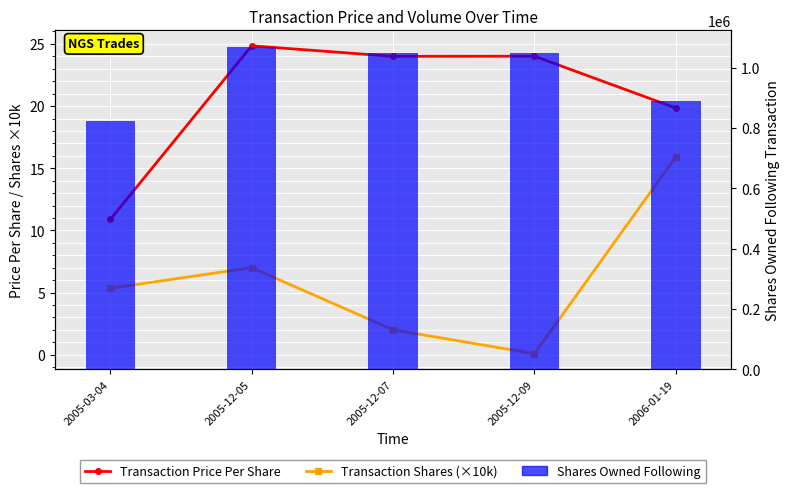

Which has a higher value, 2005-12-07 or 2005-03-04?

2005-12-07